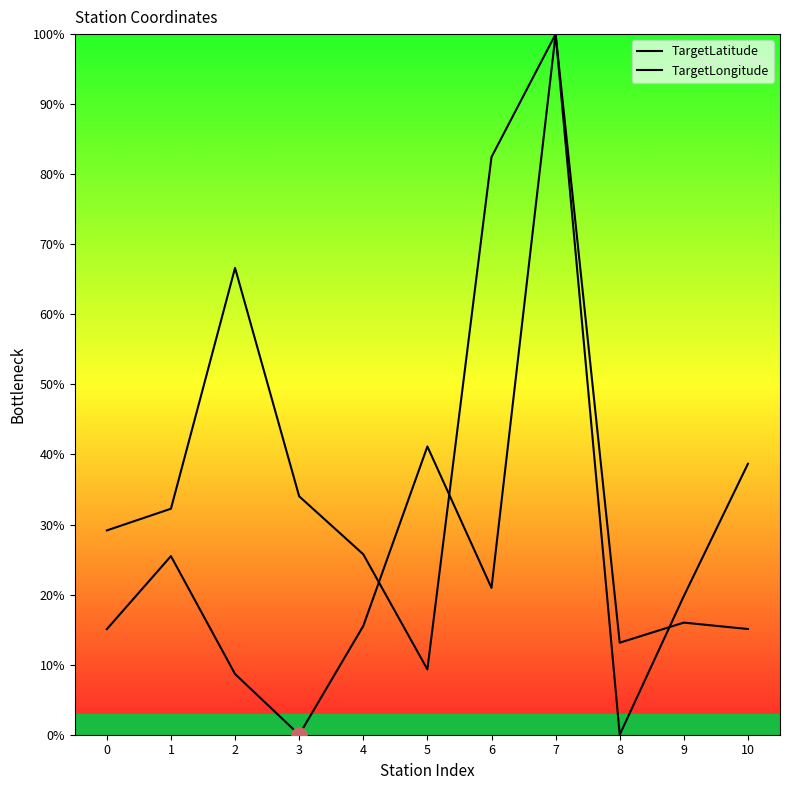

What are all the series names shown in the legend?

TargetLatitude, TargetLongitude